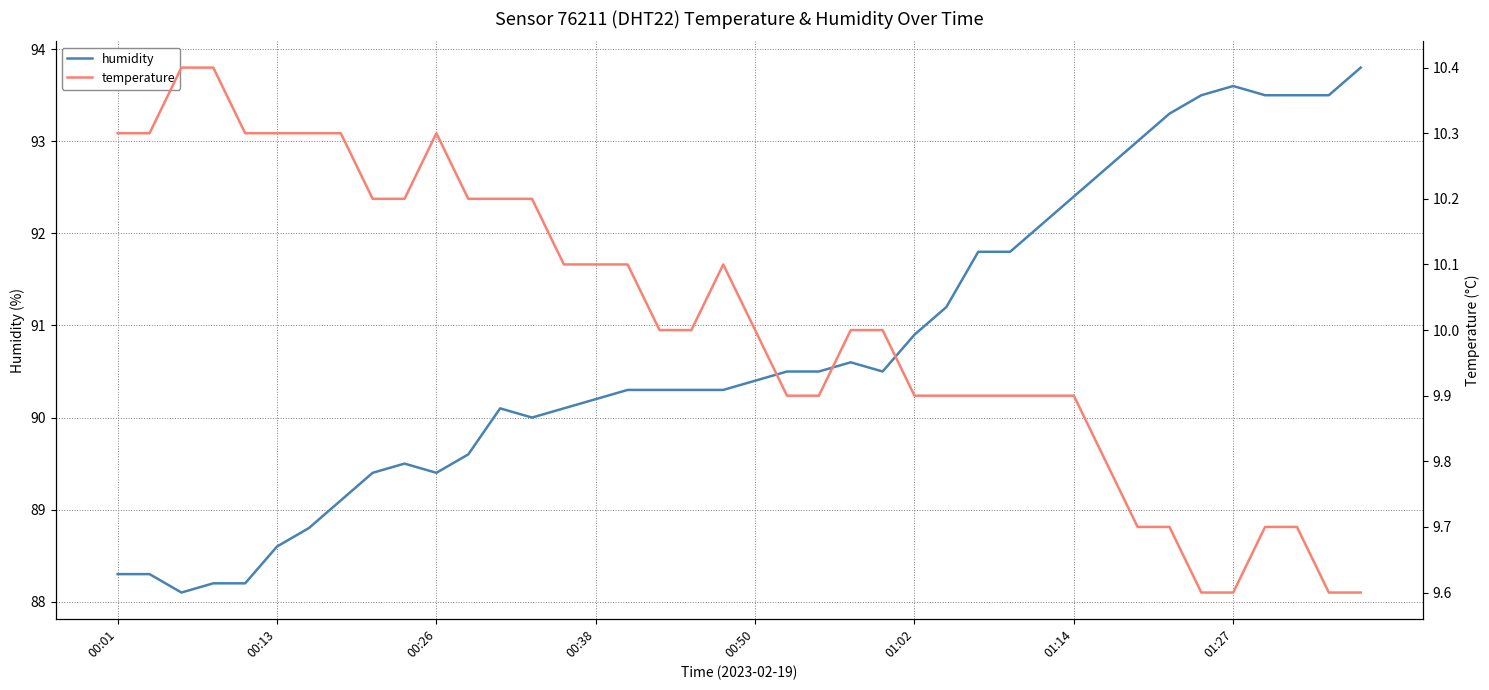

The value of humidity at 9 is 154.5. True or false?

False